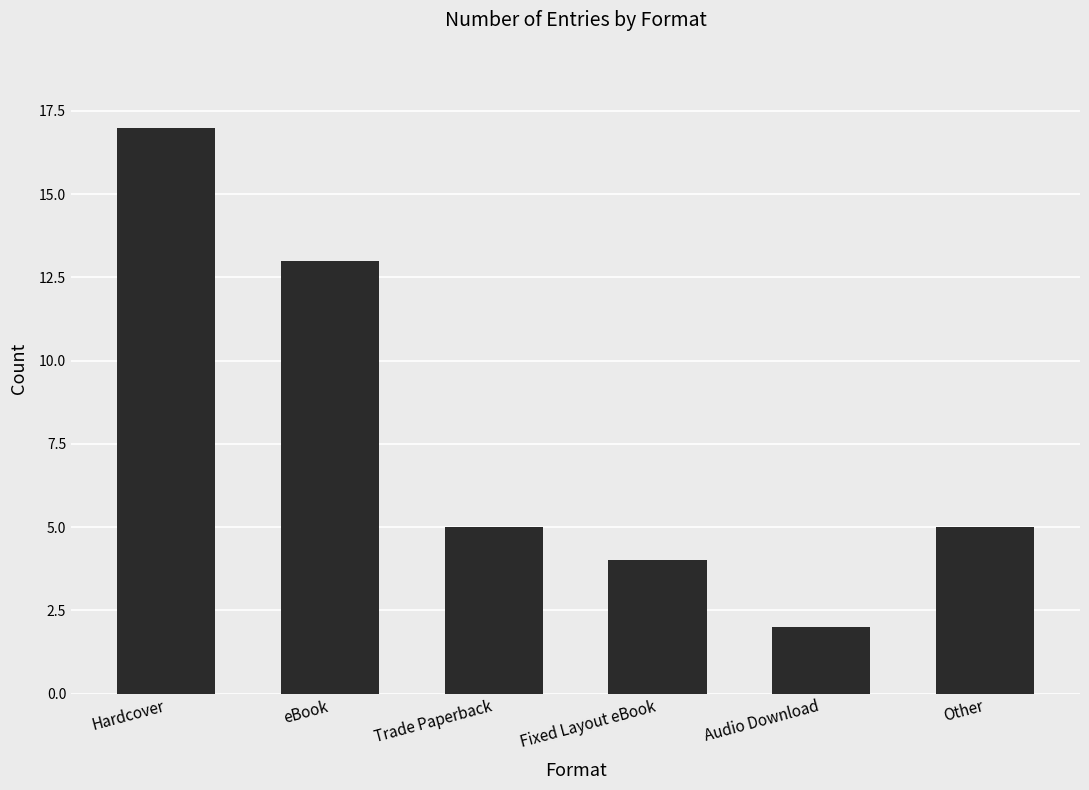

What is the minimum value shown in the chart?

2